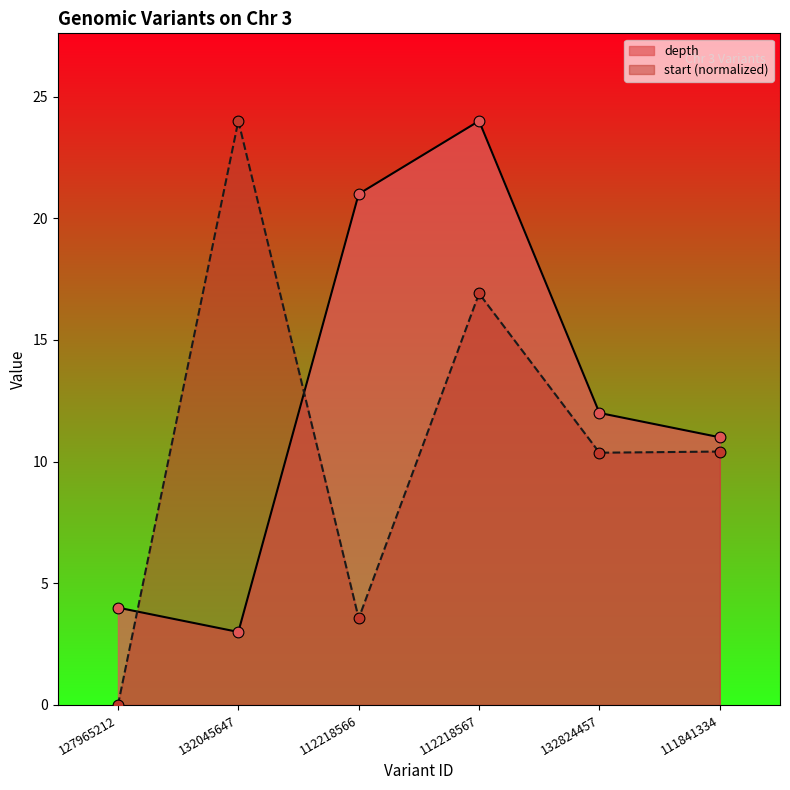

Which series has the widest spread of Y values?

start